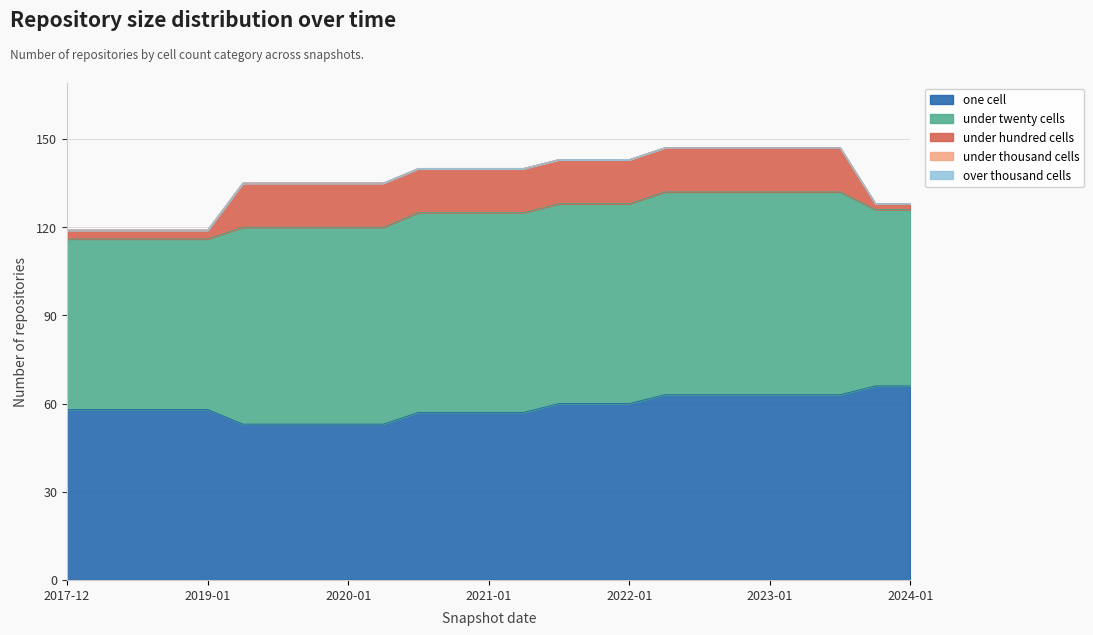

What is the sum of all under_twenty_cells values?

1635